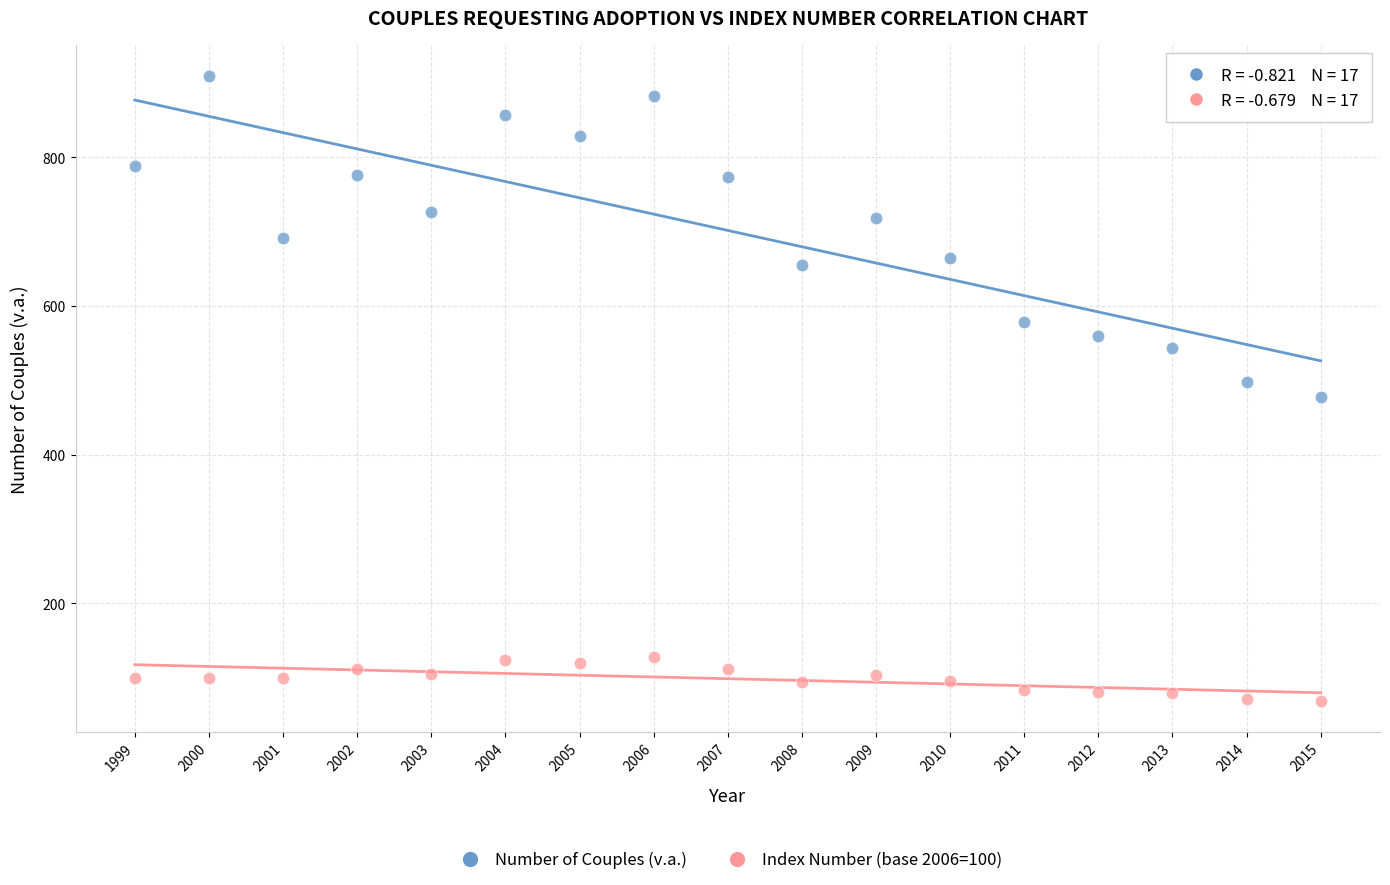

Which series contains the lowest Y value?

Index Number (base 2006=100)